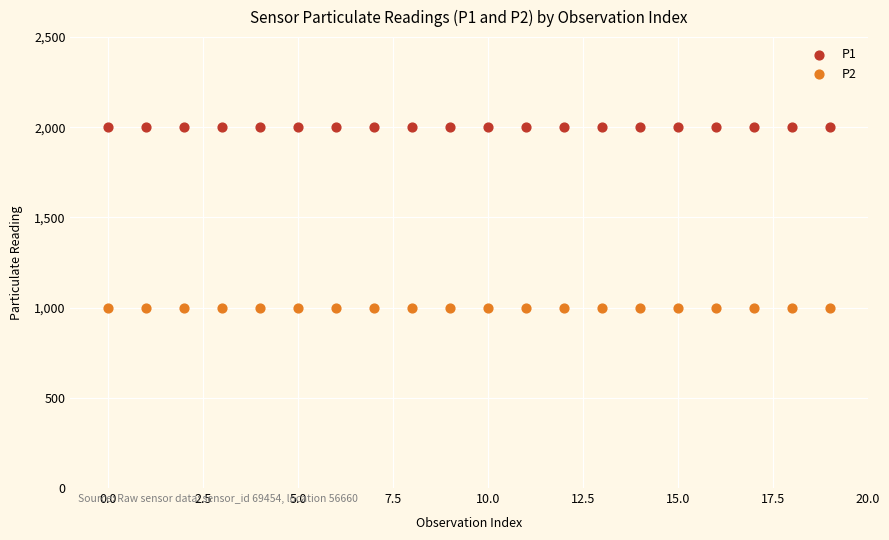

What are all the series names shown in the legend?

P1, P2